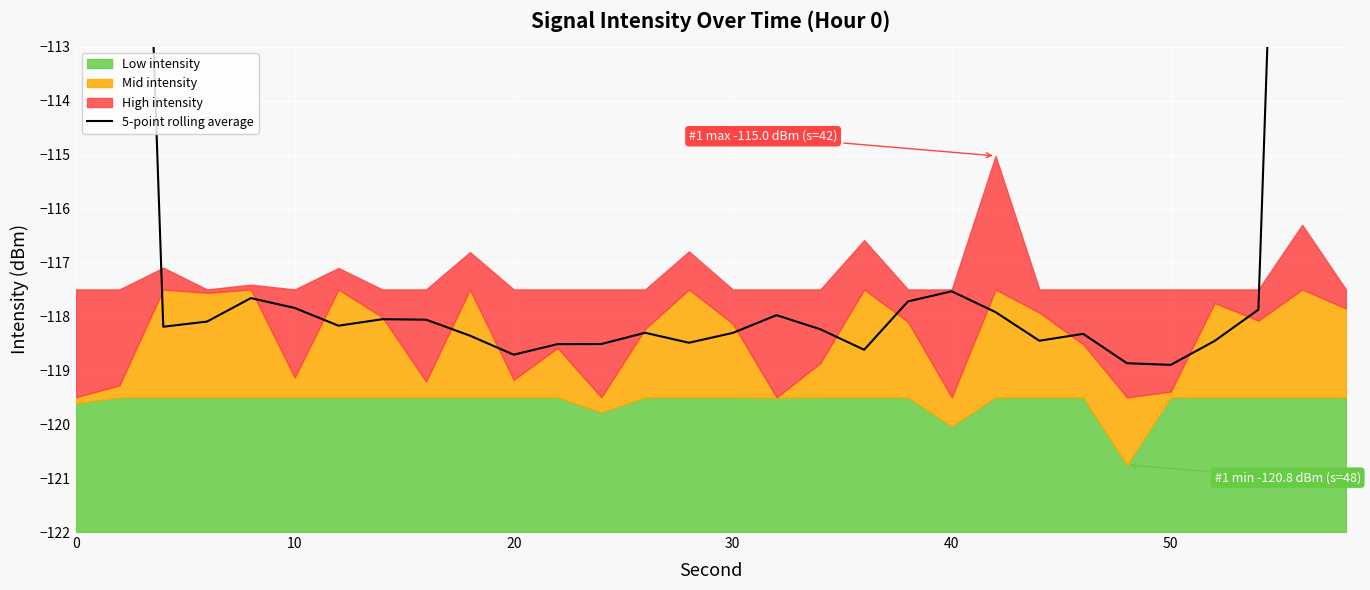

What is the difference between the second highest and minimum values?

47.7